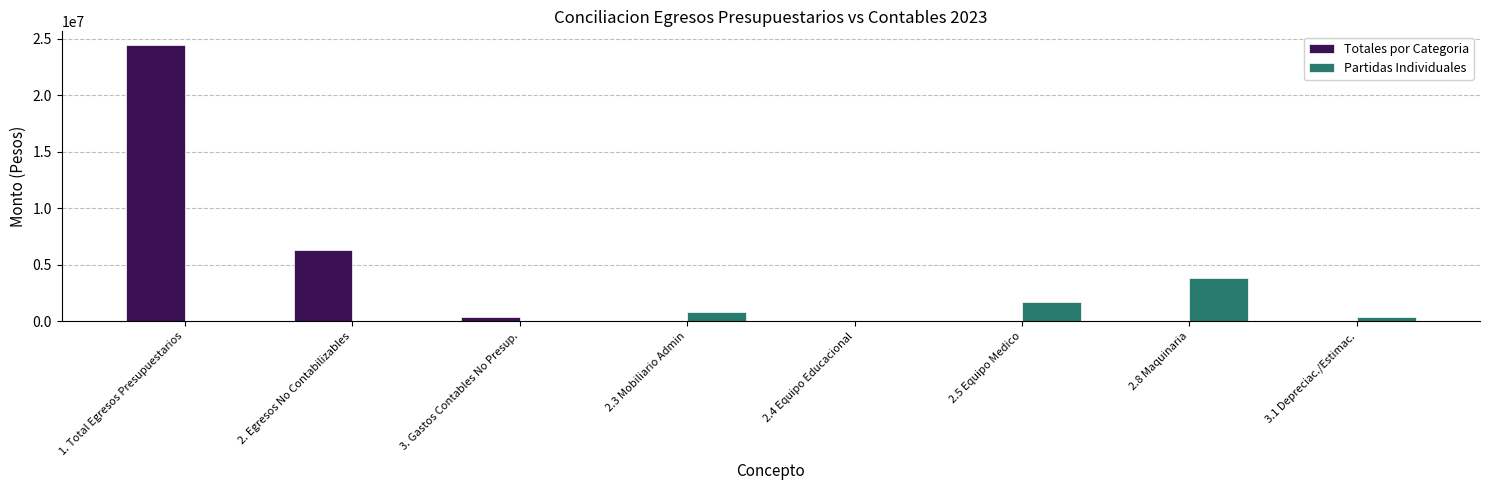

Is the value of Partidas Individuales at 2.5 Equipo Medico greater than the value of Totales por Categoria at 2.3 Mobiliario Admin?

Yes